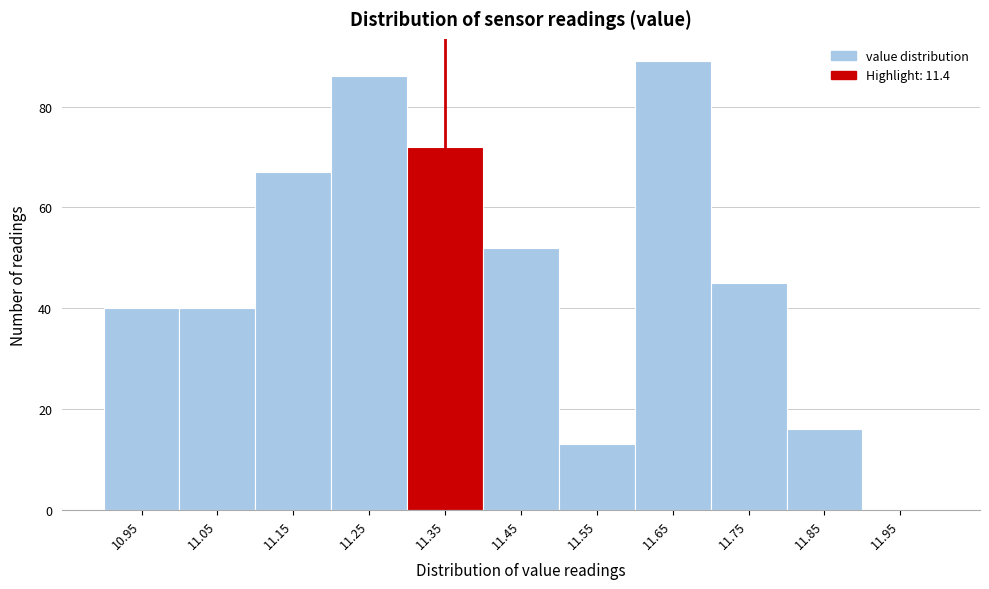

Reading right to left, what are all the values shown in this chart?

11.95=0	11.85=16	11.75=45	11.65=89	11.55=13	11.45=52	11.35=72	11.25=86	11.15=67	11.05=40	10.95=40